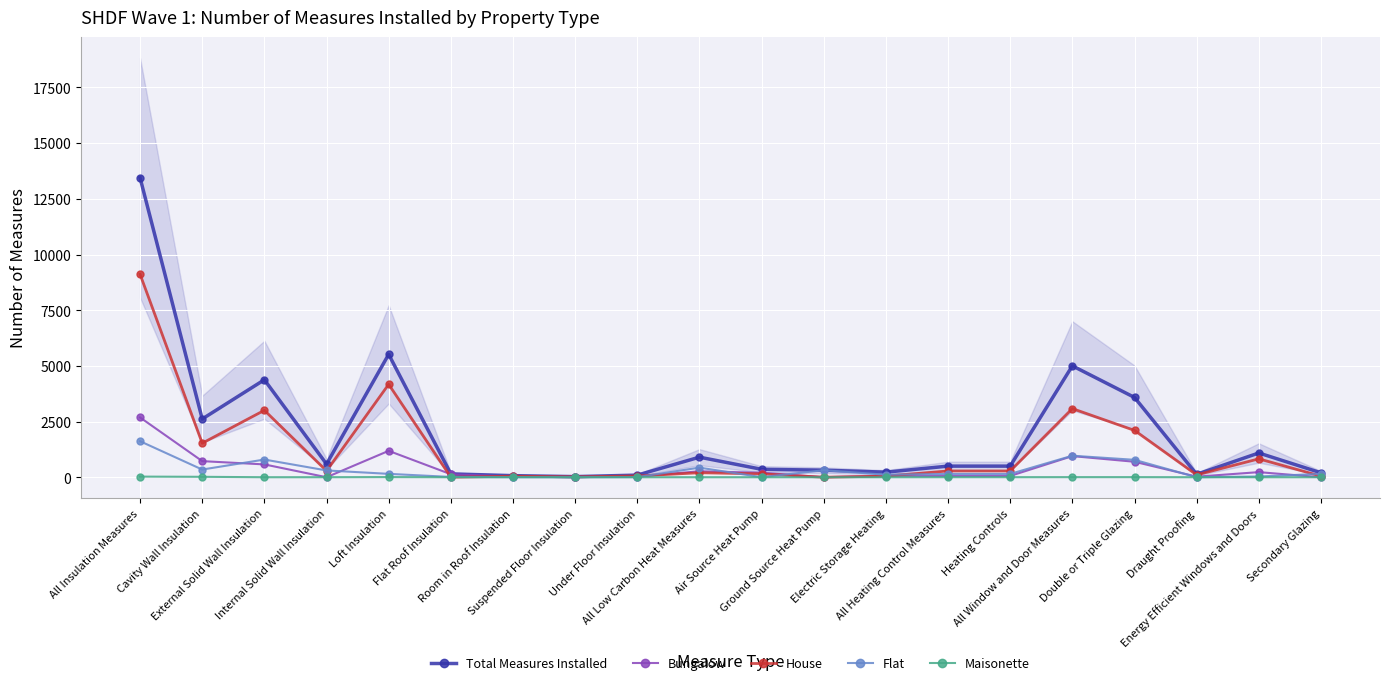

At which category does Total Measures Installed reach its first local peak?

External Solid Wall Insulation